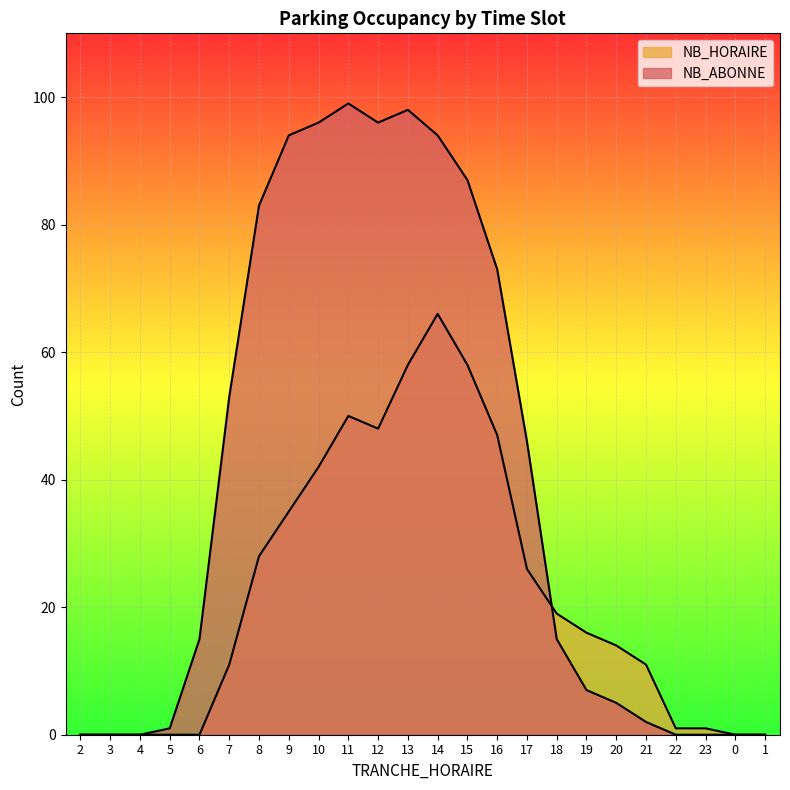

At which label does NB_ABONNE reach its peak?

11